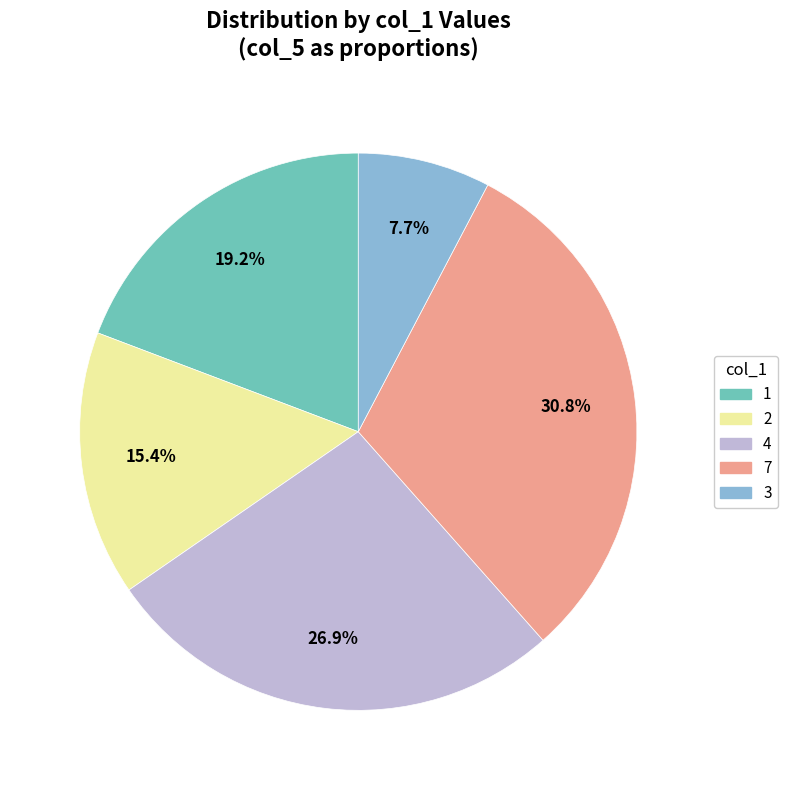

Combined, do 3 and 1 account for over 50%?

No